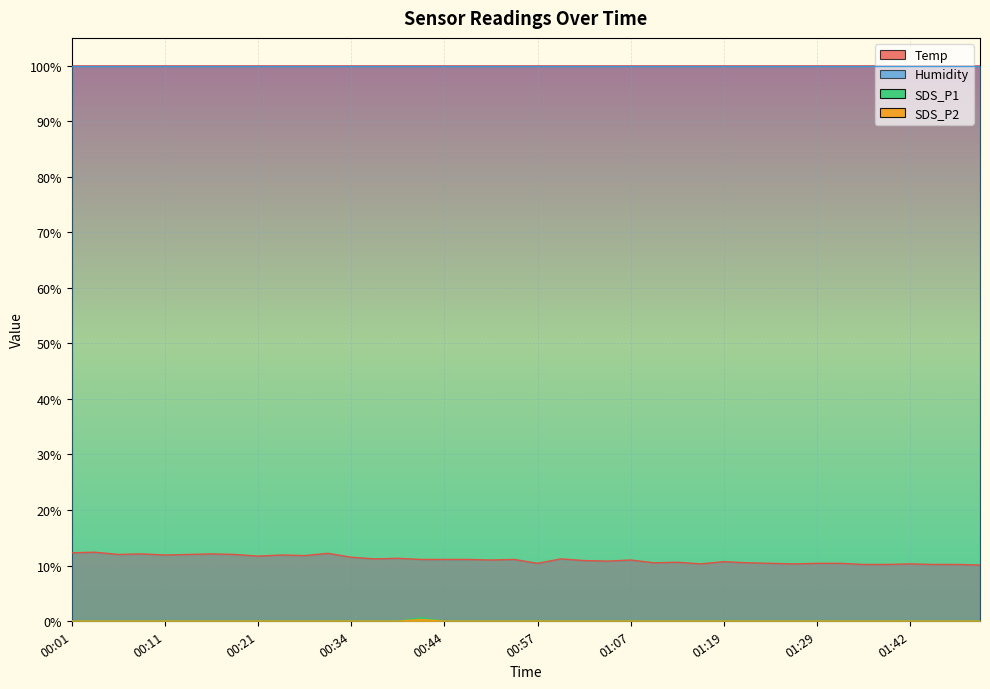

True or false: Temp and SDS_P2 cross at least once.

False